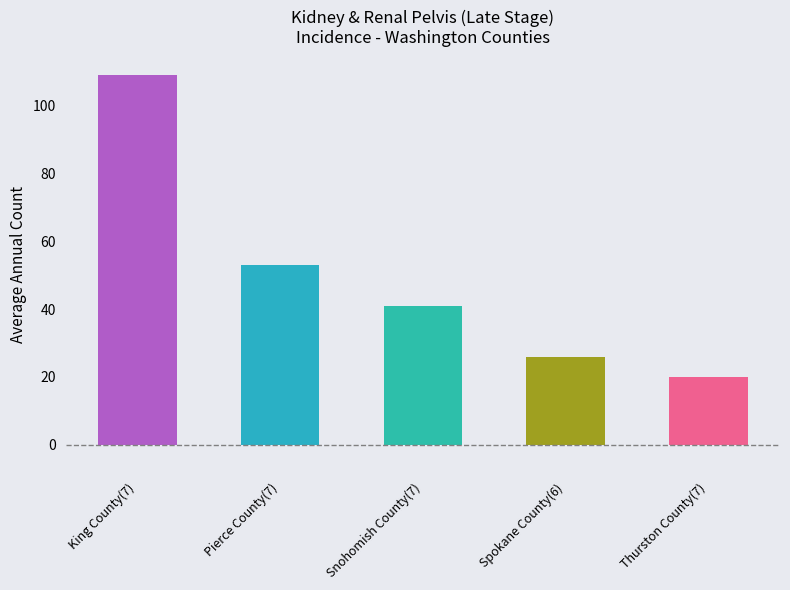

What is the label of the 4th bar from the left?

Spokane County(6)